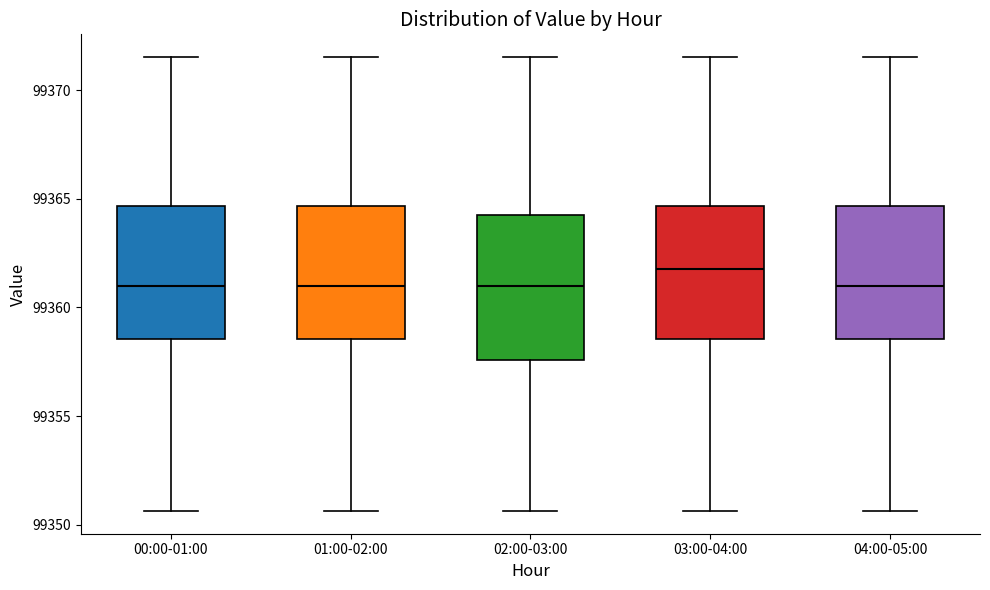

Where is the lower edge of the box for 02:00-03:00 on the y-axis? The values are not printed on the chart, so give them approximately, as read against the axis.

99357.5